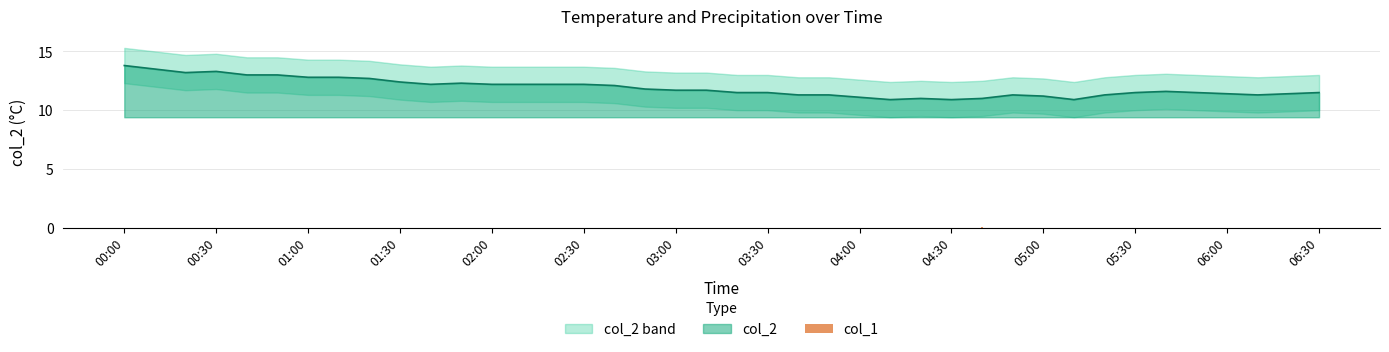

Is it true that col_2 equals 11.4 at 06:00?

True